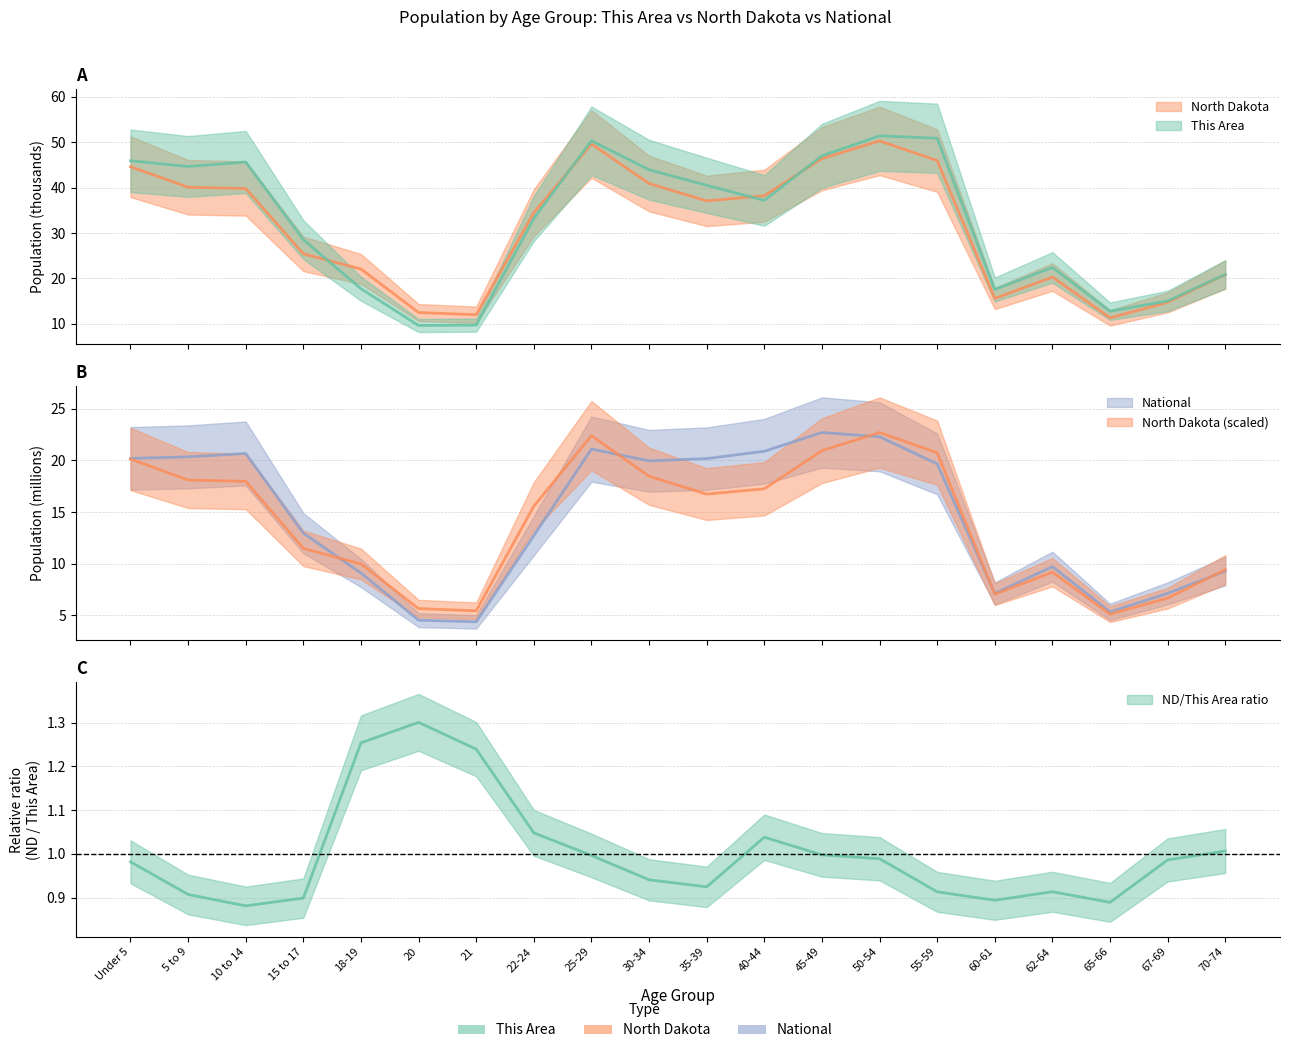

In North Dakota, how many points are lower than both neighbors (excluding endpoints)?

4